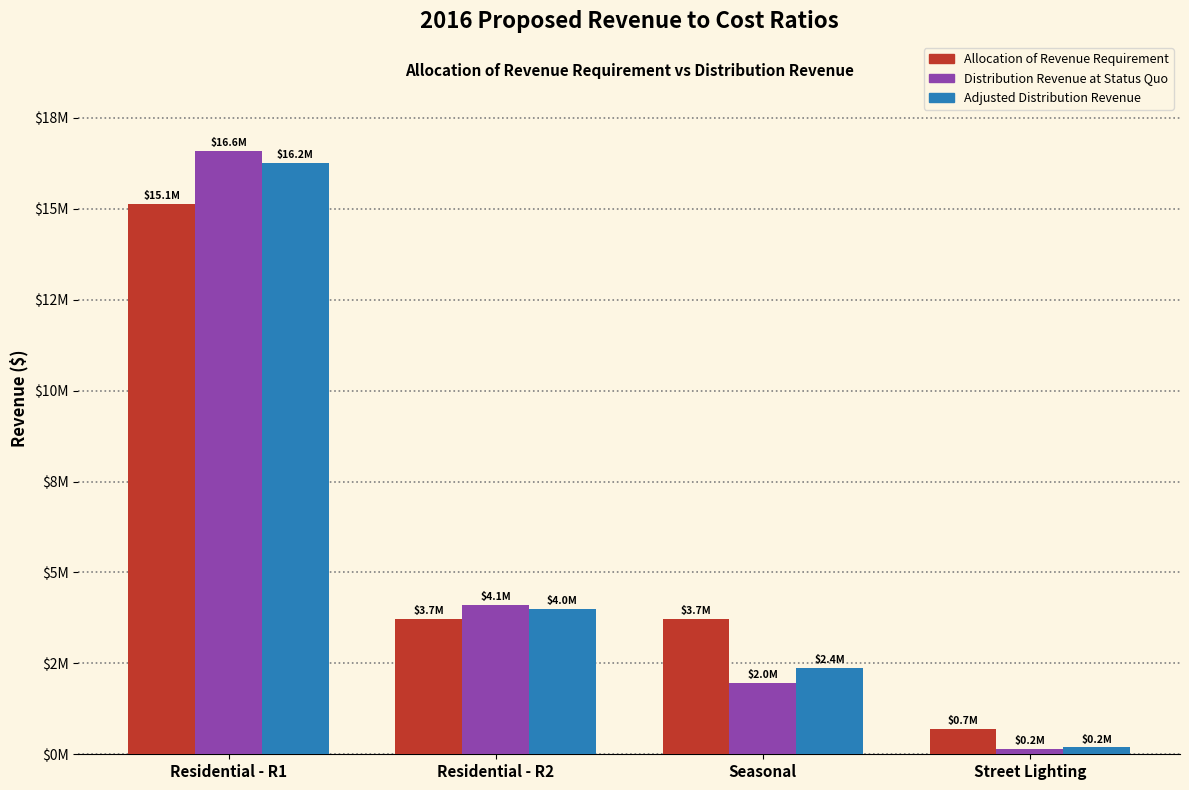

What are all the series names shown in the legend?

Allocation of Revenue Requirement, Distribution Revenue at Status Quo, Adjusted Distribution Revenue